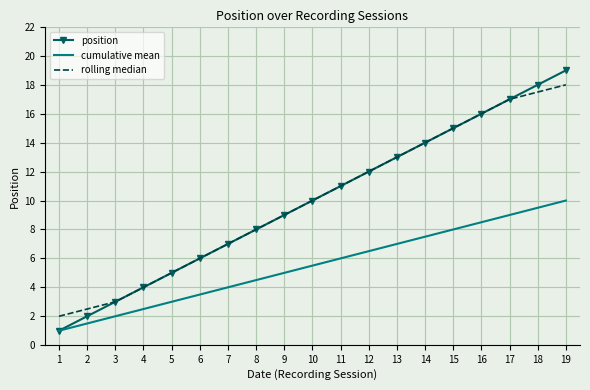

Which series has the largest range (max minus min)?

position